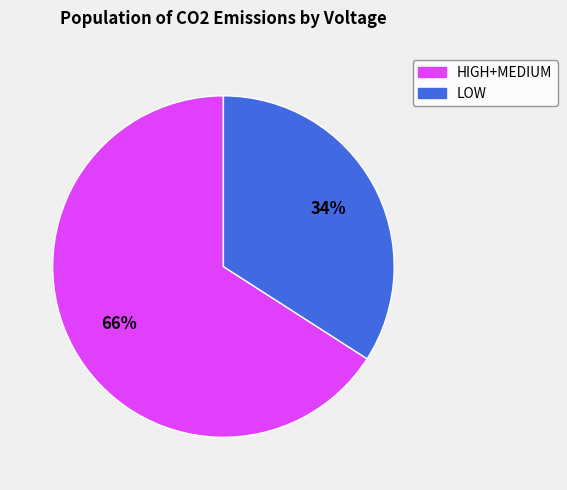

Does any single category account for the majority?

Yes